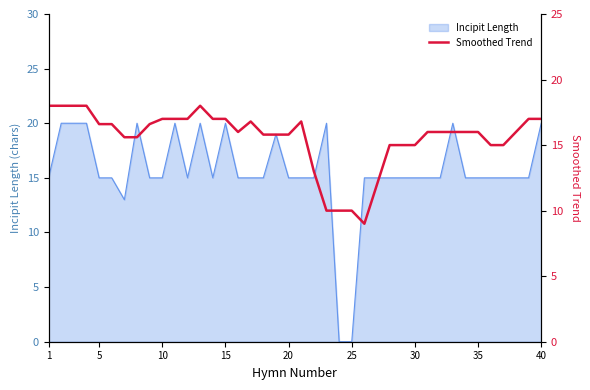

Is it true that Incipit Length equals 20 at 20?

False